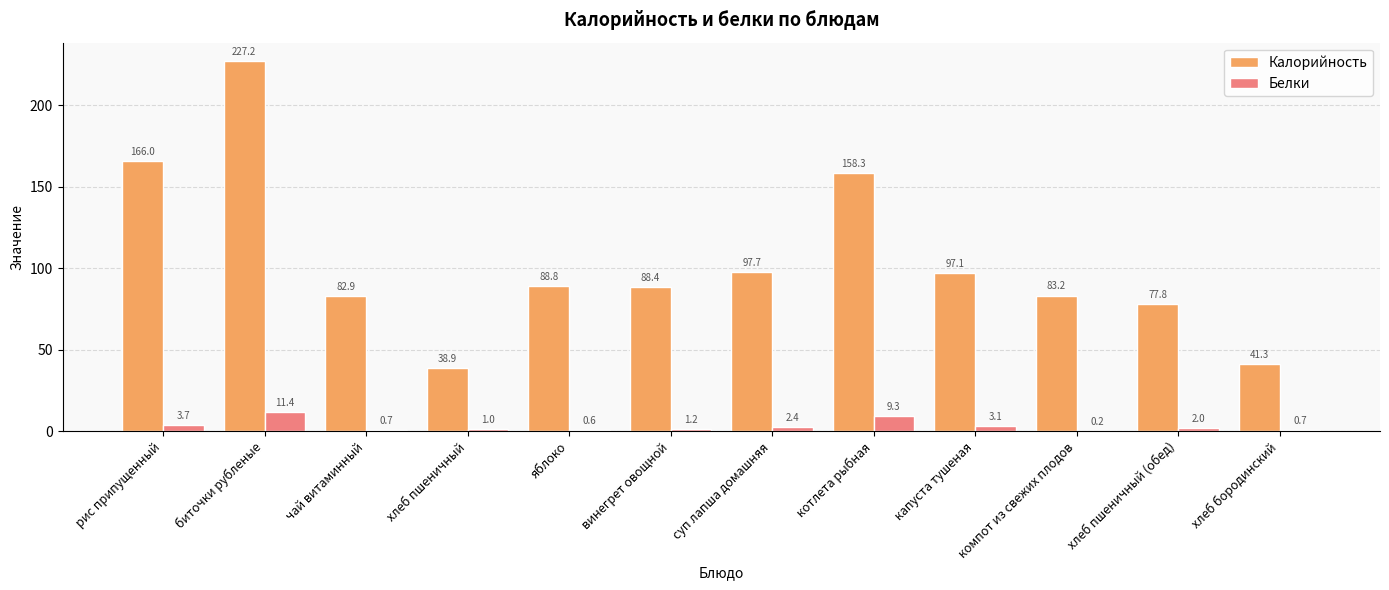

Is the value of Белки at суп лапша домашняя greater than the value of Калорийность at хлеб пшеничный?

No